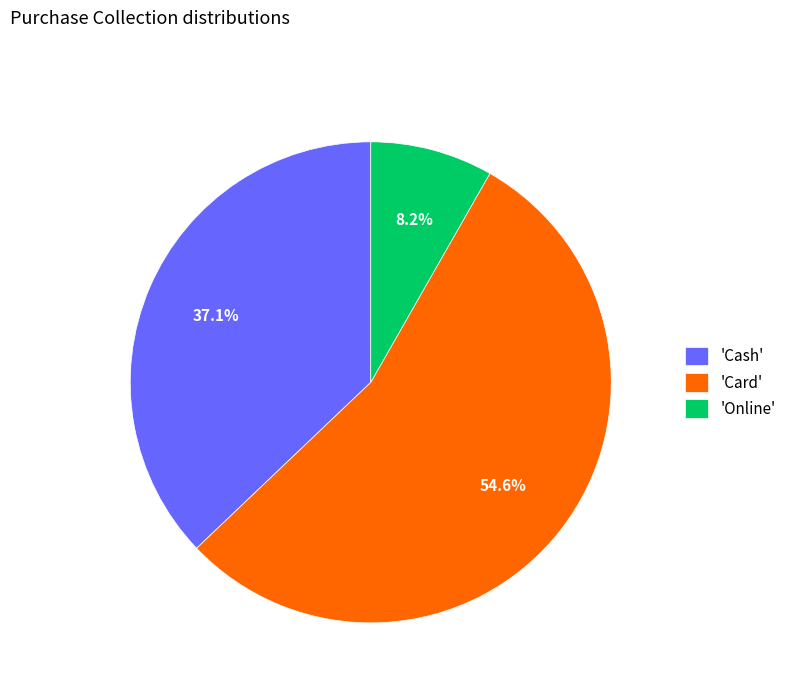

How many segments does this pie chart have?

3